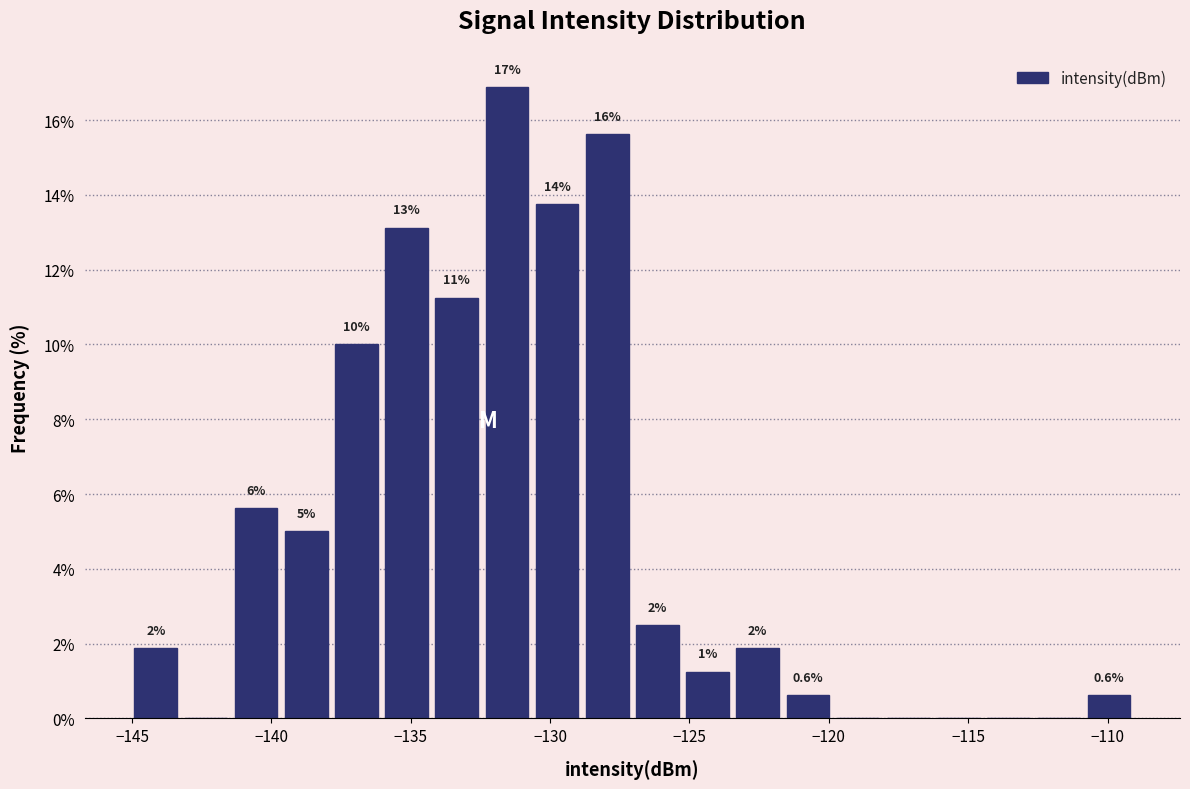

Read against the x-axis, roughly where is the centre of the tallest bar?

-131.5